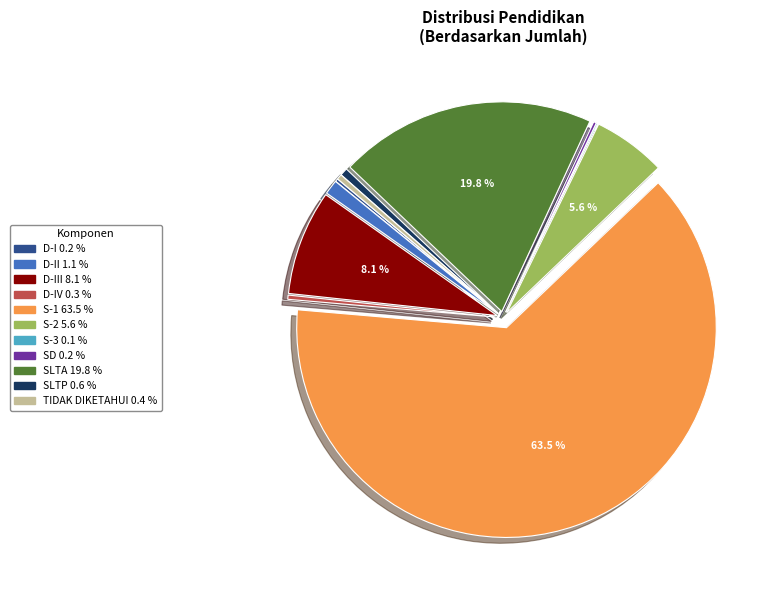

Is there a majority slice in this chart?

Yes